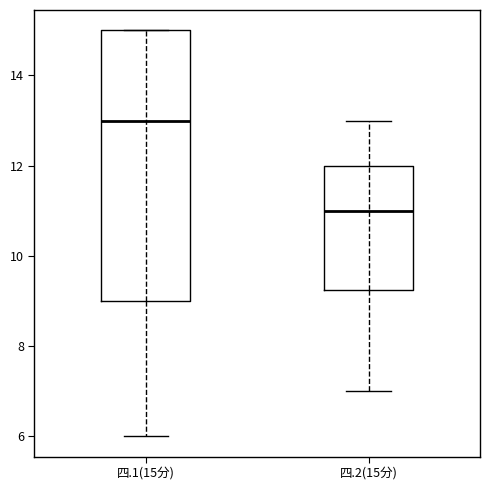

Where is the upper edge of the box for 四.2(15分) on the y-axis? The values are not printed on the chart, so give them approximately, as read against the axis.

12.0